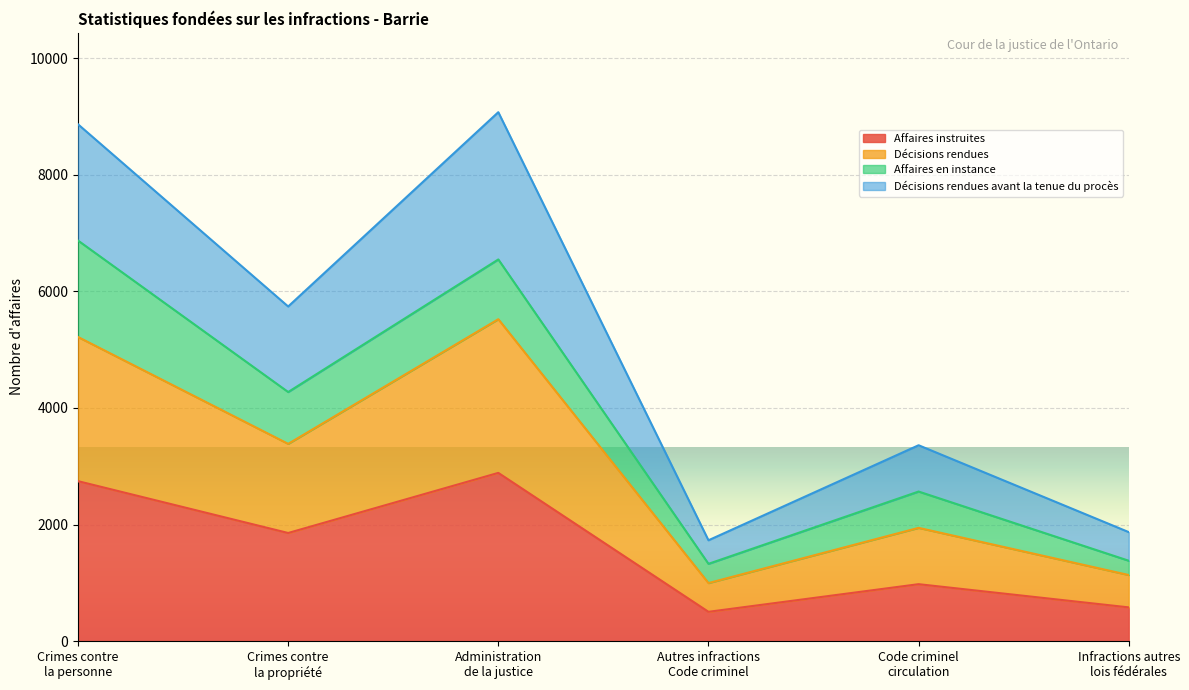

What position from the left is Infractions autres
lois fédérales?

6